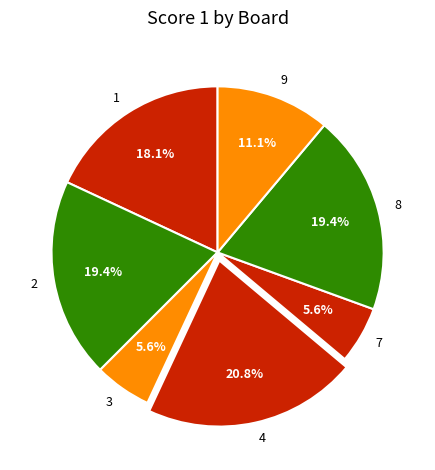

What portion of the pie excludes 8?

80.6%